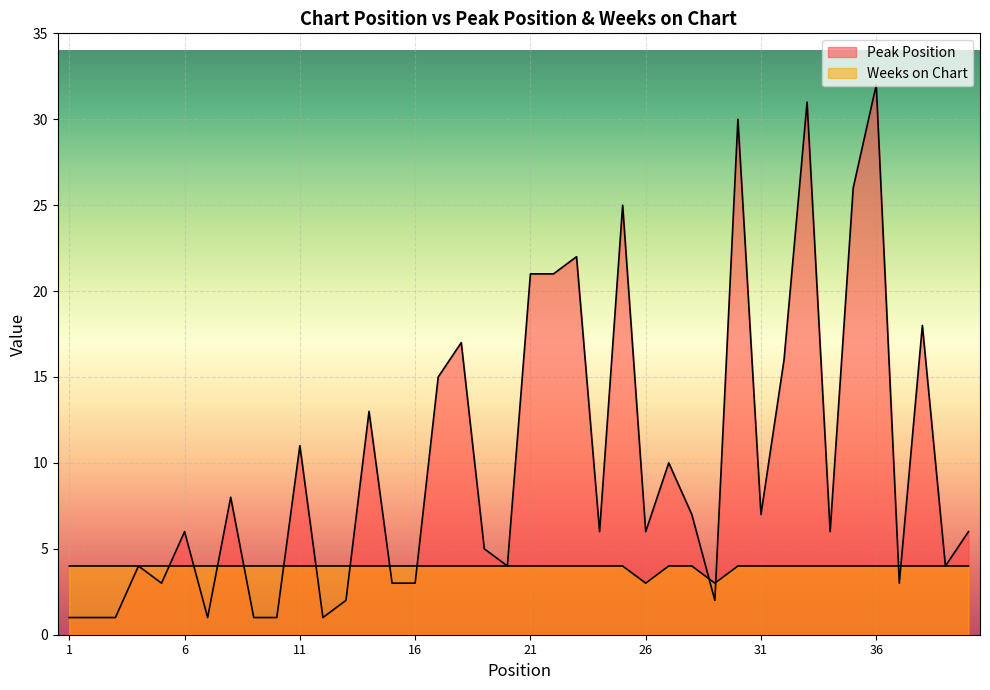

What is the average value of the Weeks on Chart series?

4